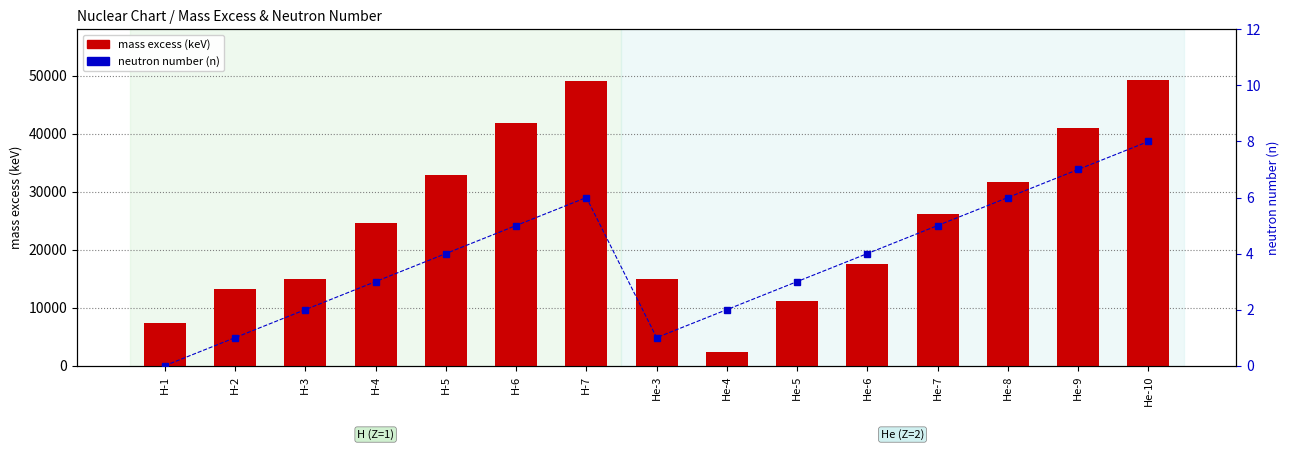

The mass excess (keV) series shows 7969.4 at He-7. True or false?

False